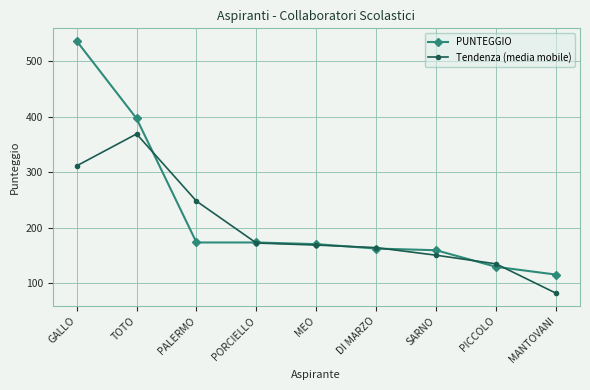

Which series changed the most between SARNO and PICCOLO?

PUNTEGGIO